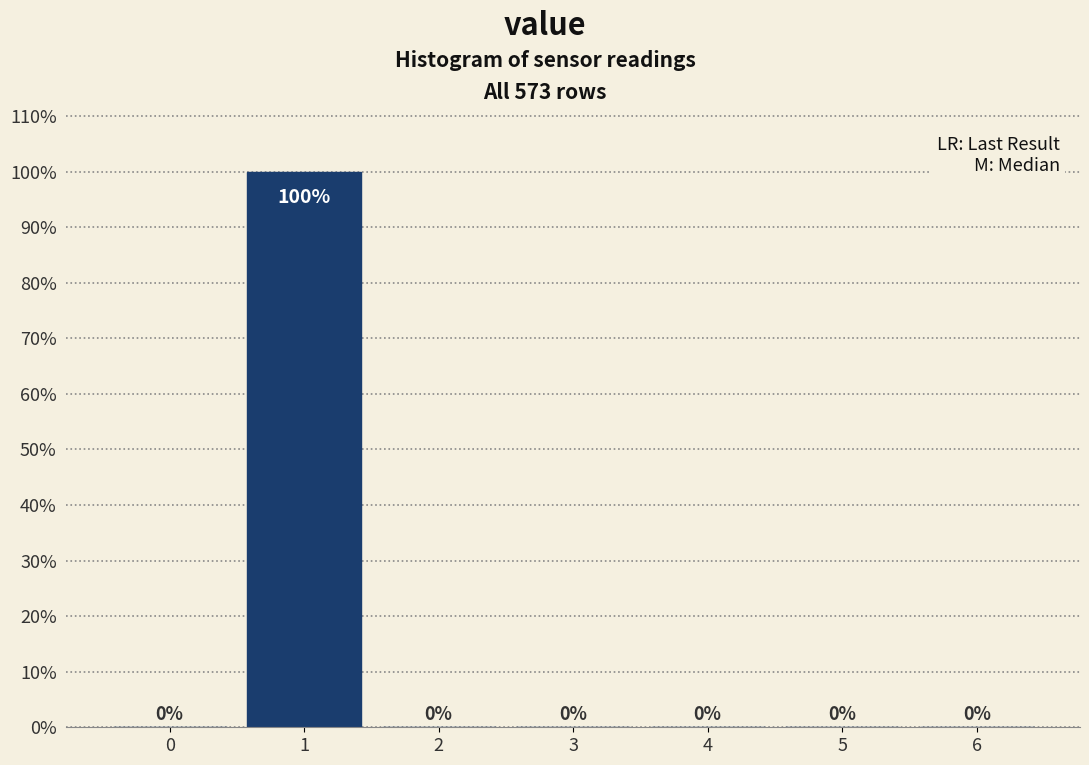

Reading left to right, list all the values displayed in this chart.

0=0	1=100	2=0	3=0	4=0	5=0	6=0